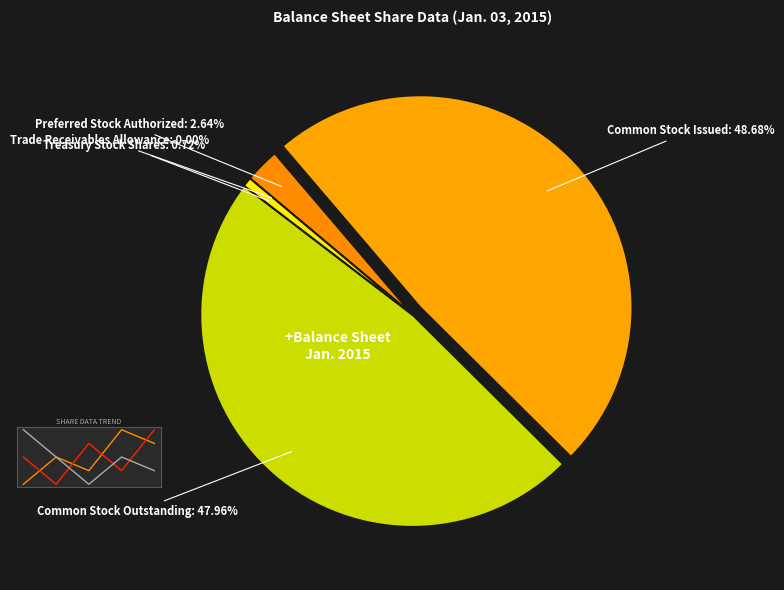

Do Treasury Stock Shares and Common Stock Issued together represent more than half of the pie?

No